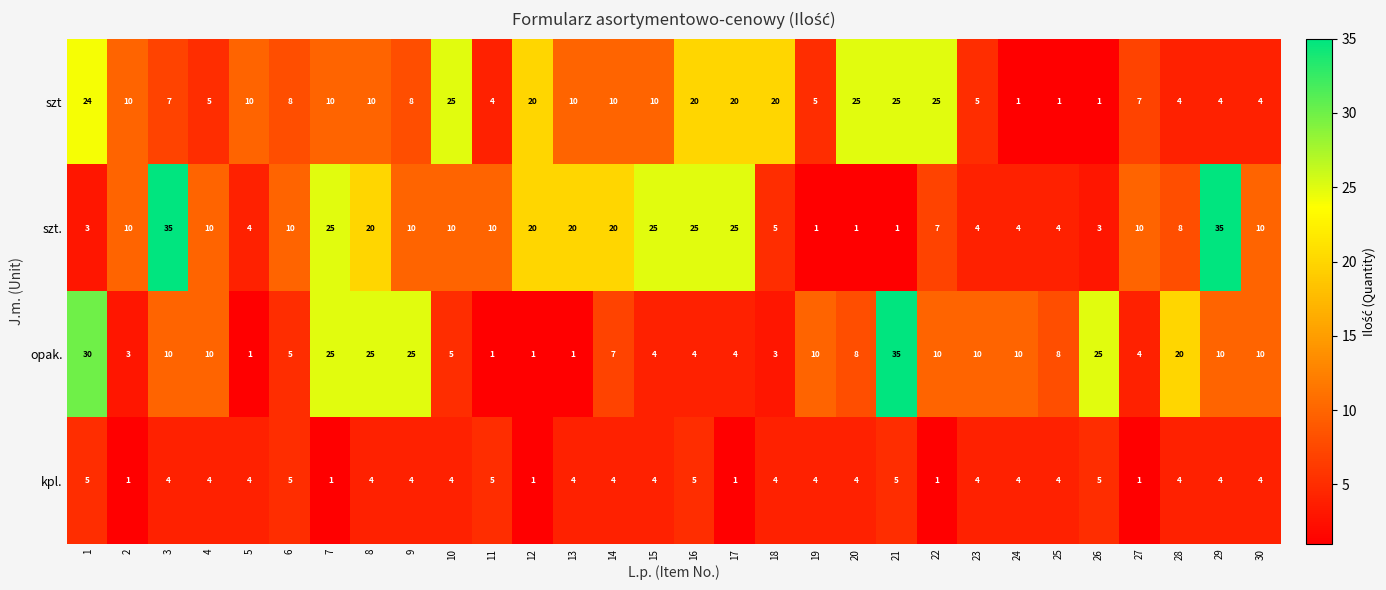

Between 8 and 9, which series saw the biggest shift?

szt.